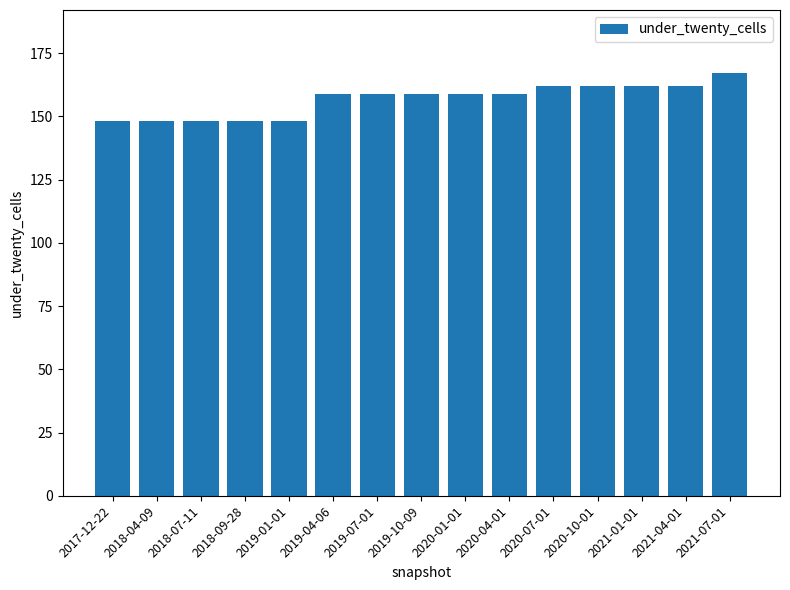

What is the label of the 4th bar from the left?

2018-09-28